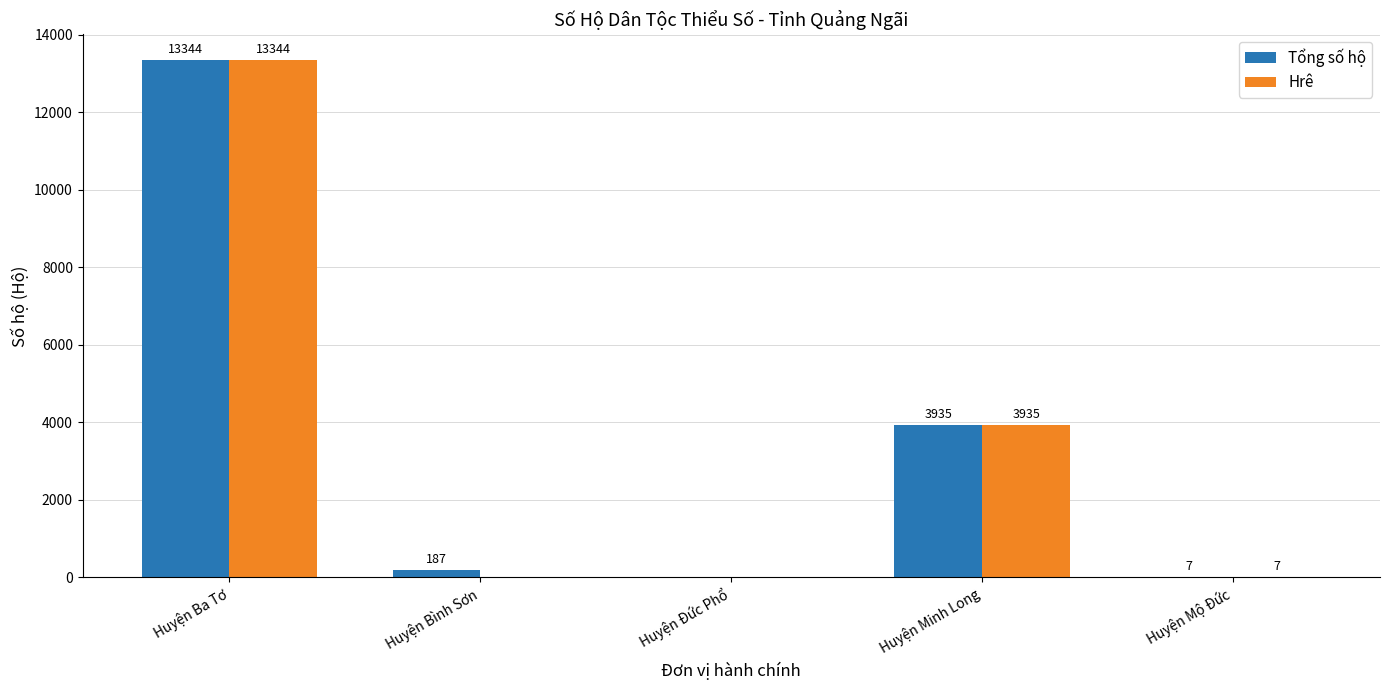

At which label is Hrê closest to 6672?

Huyện Minh Long